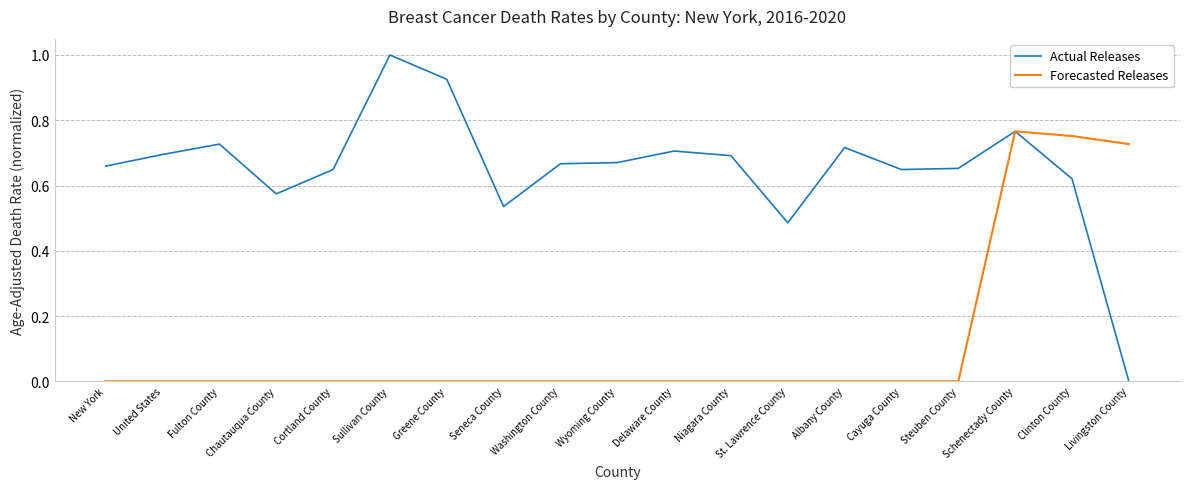

Which series has the largest total across all categories?

Actual Releases